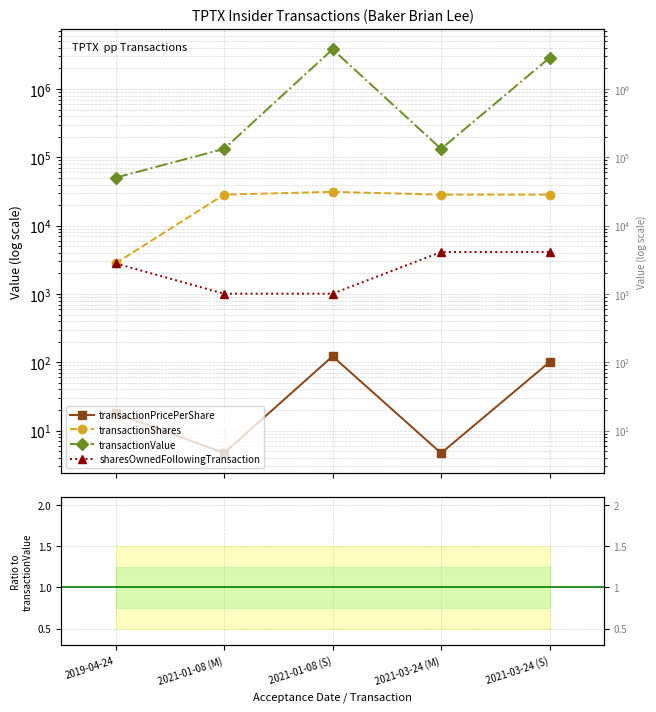

List the series in order of their peak value, lowest first.

transactionPricePerShare, sharesOwnedFollowingTransaction, transactionShares, transactionValue